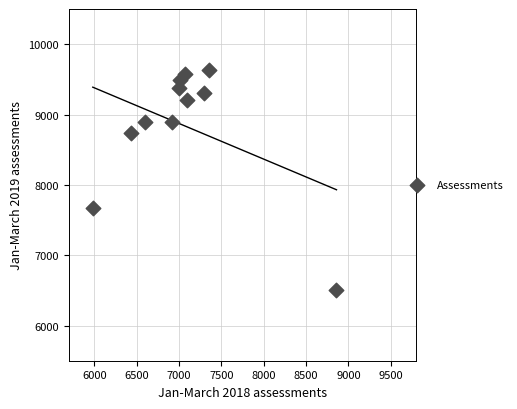

What is the range of X values (max minus min)?

2877